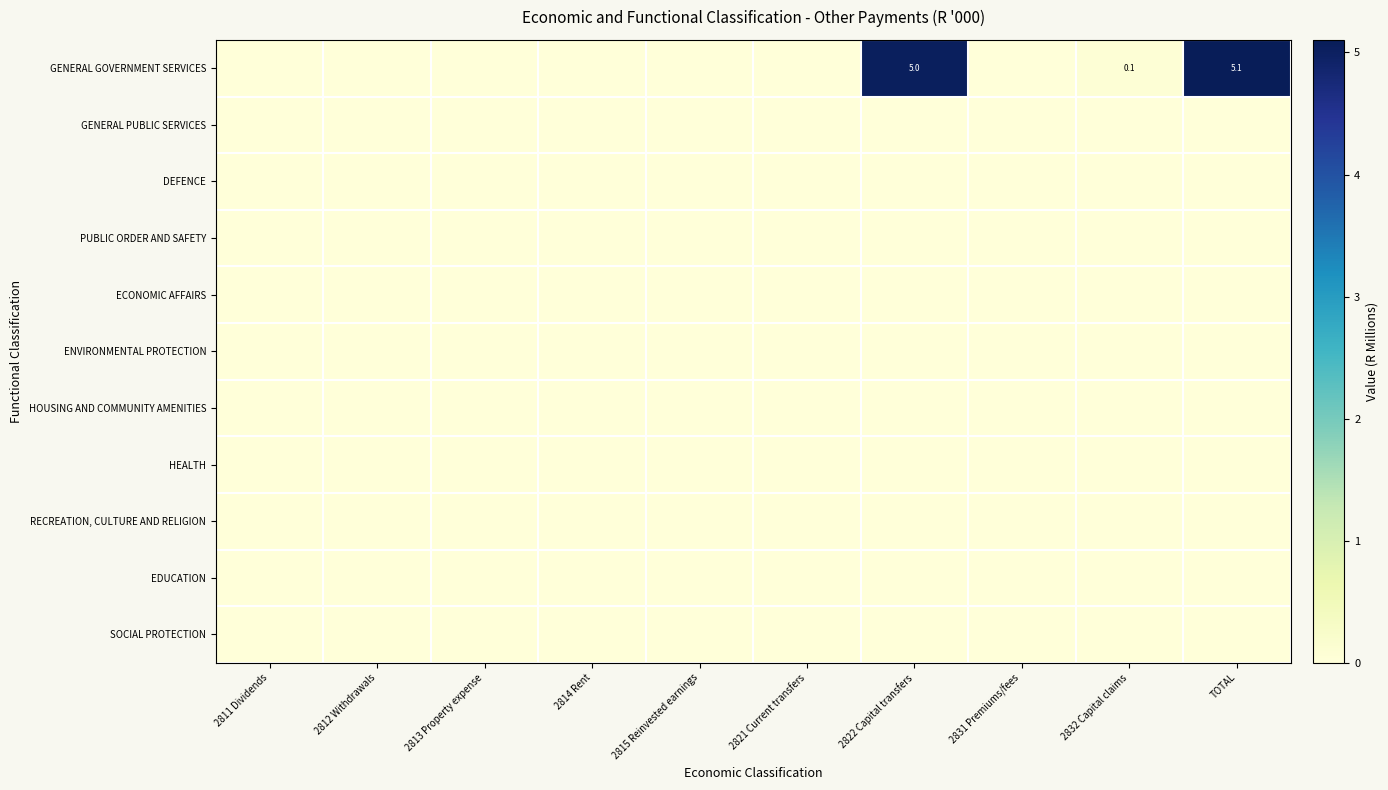

Rank the categories by PUBLIC ORDER AND SAFETY value from lowest to highest.

2811 Dividends, 2812 Withdrawals, 2813 Property expense, 2814 Rent, 2815 Reinvested earnings, 2821 Current transfers, 2822 Capital transfers, 2831 Premiums/fees, 2832 Capital claims, TOTAL